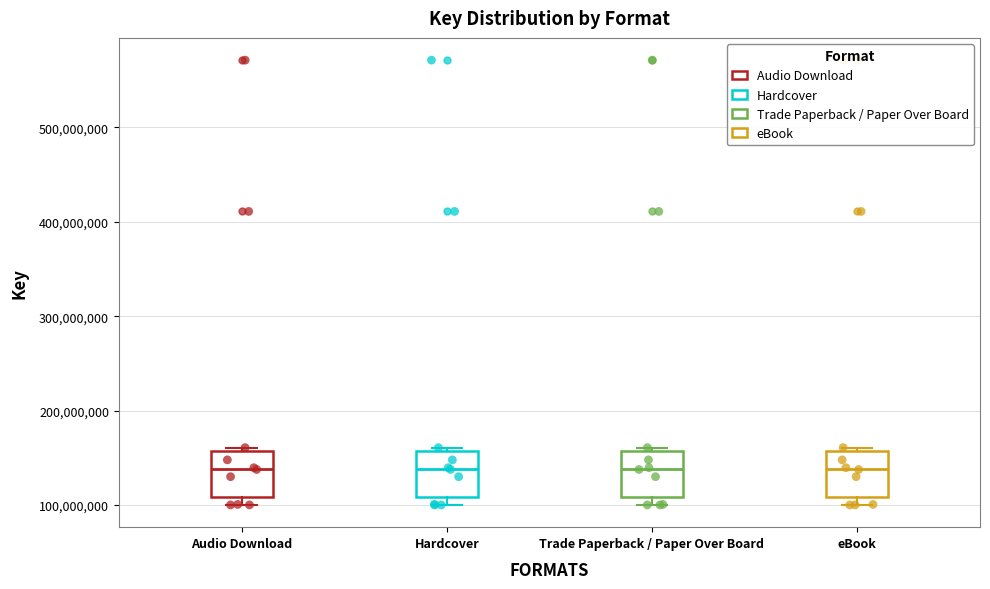

Where is the lower edge of the box for Trade Paperback / Paper Over Board on the y-axis? The values are not printed on the chart, so give them approximately, as read against the axis.

110000000